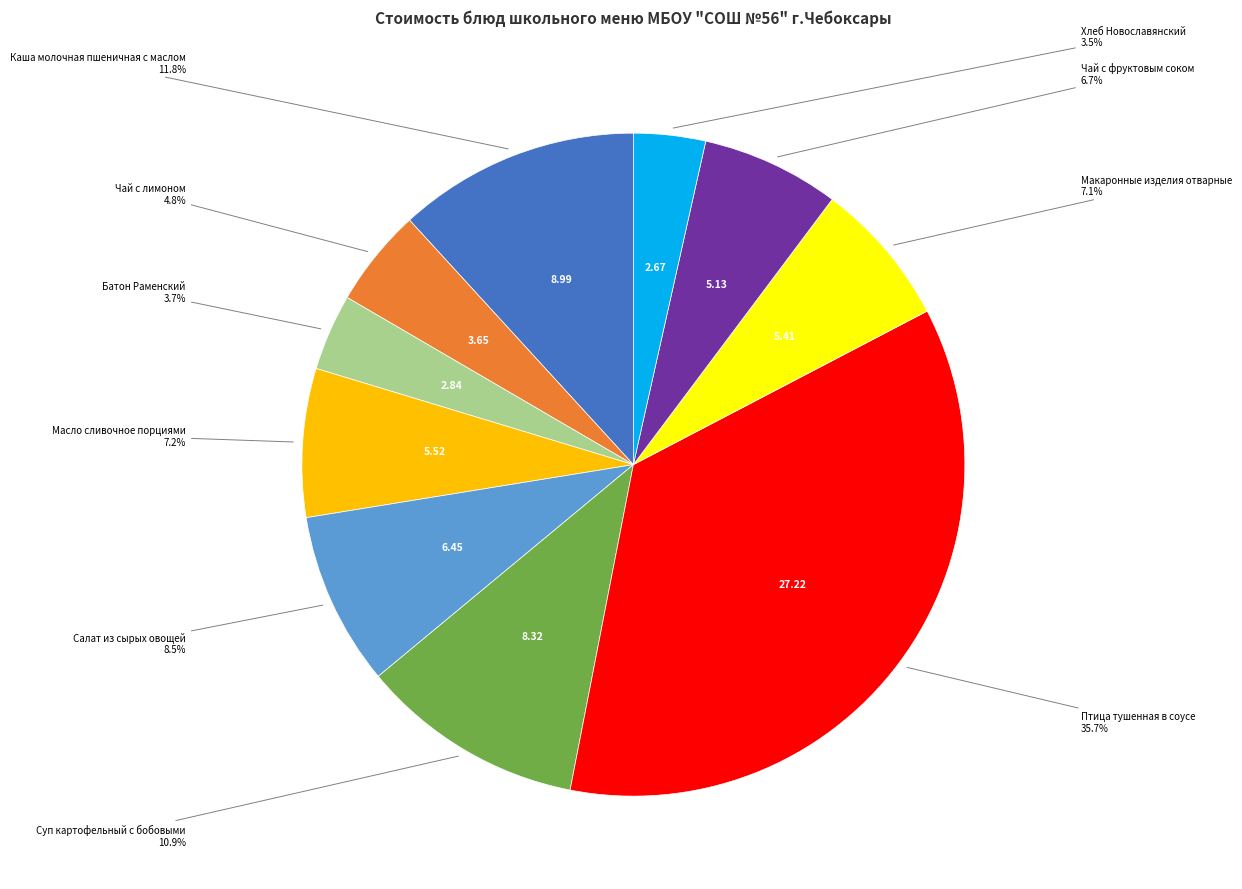

Is there a majority slice in this chart?

No